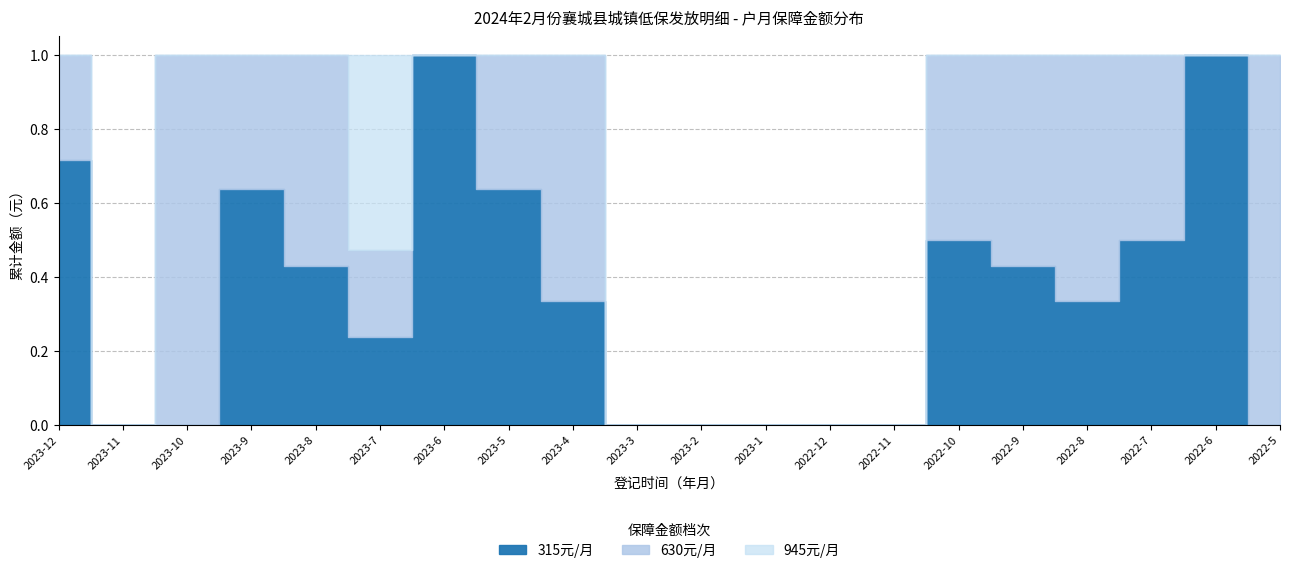

At 2023-7, list the series in order from smallest to largest.

315, 630, 945